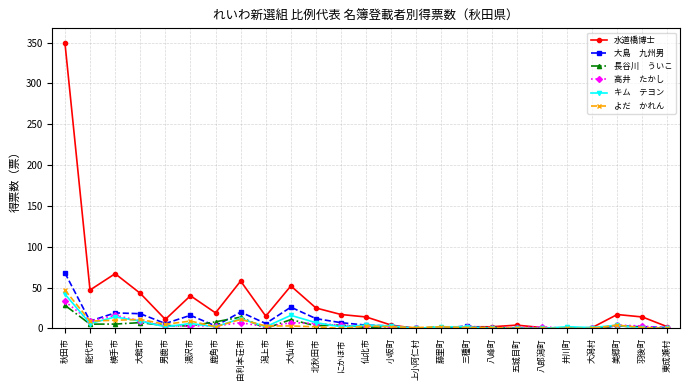

How many lines are shown in the chart?

6